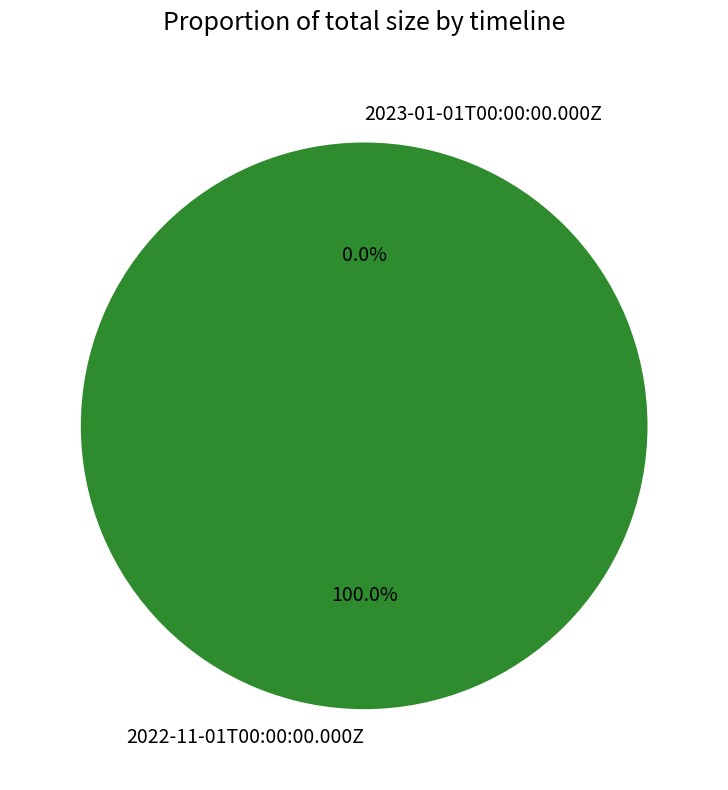

Does 2023-01-01T00:00:00.000Z represent more than half of the total?

No